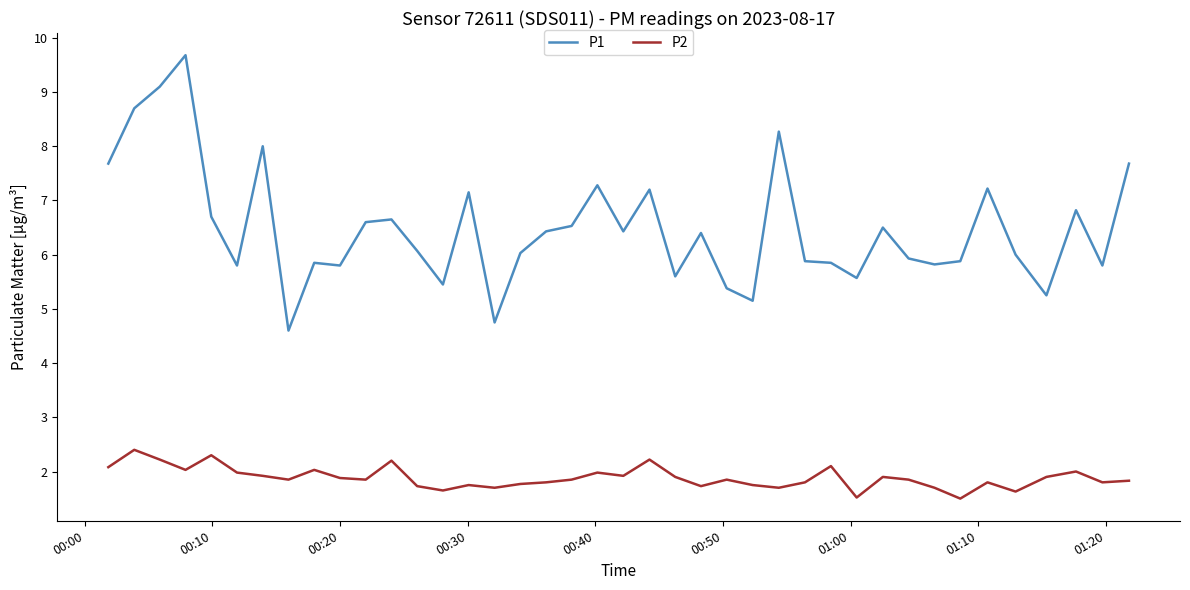

How many lines are shown in the chart?

2